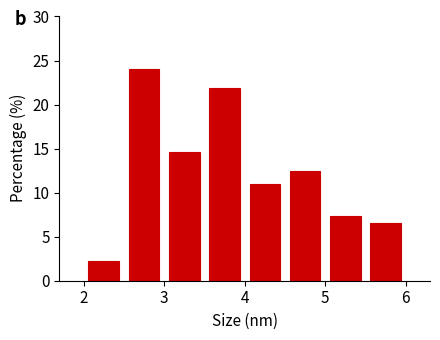

Reading left to right, list every bar in this chart as the range it spans on the x-axis followed by its height. The values are not printed on the chart, so give them approximately, as read against the axis.

2.0 to 2.5: 2.0
2.5 to 3.0: 24.0
3.0 to 3.5: 14.5
3.5 to 4.0: 22.0
4.0 to 4.5: 11.0
4.5 to 5.0: 12.5
5.0 to 5.5: 7.5
5.5 to 6.0: 6.5